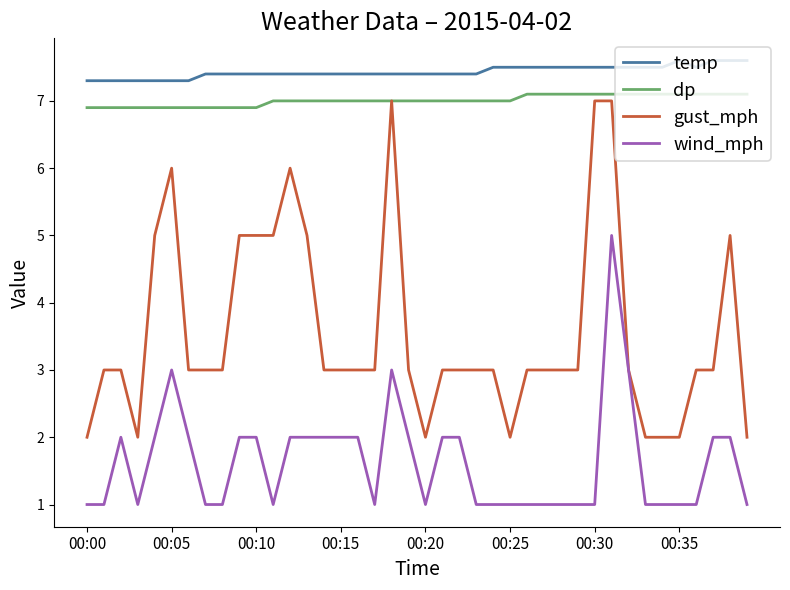

True or false: dp and temp intersect in this chart.

False